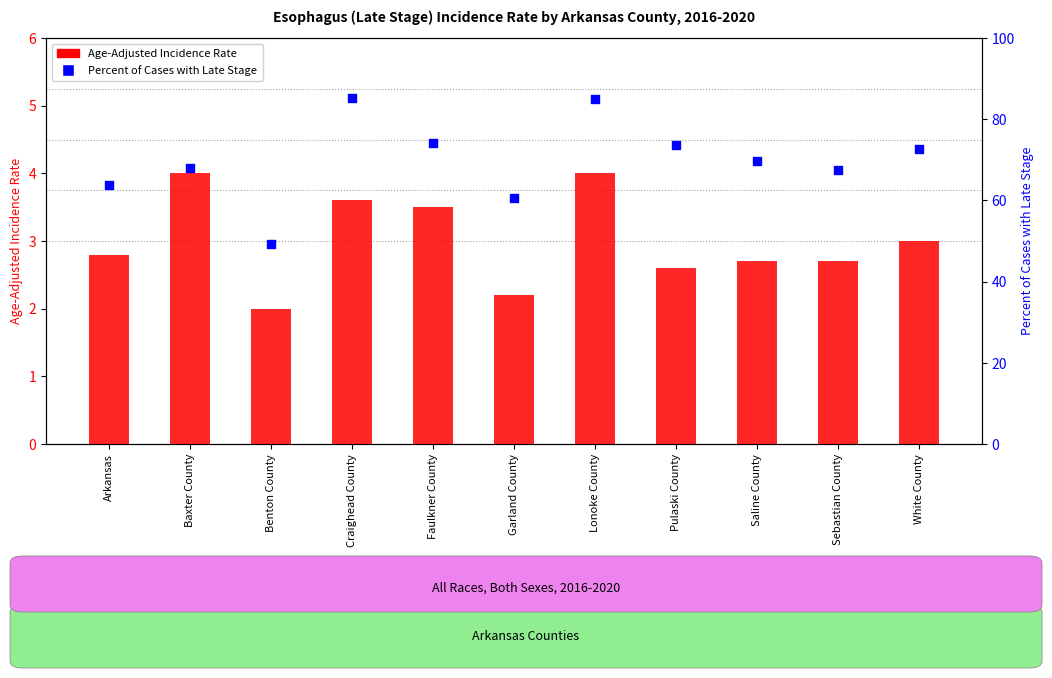

Which series contains the lowest Y value?

Age-Adjusted Incidence Rate